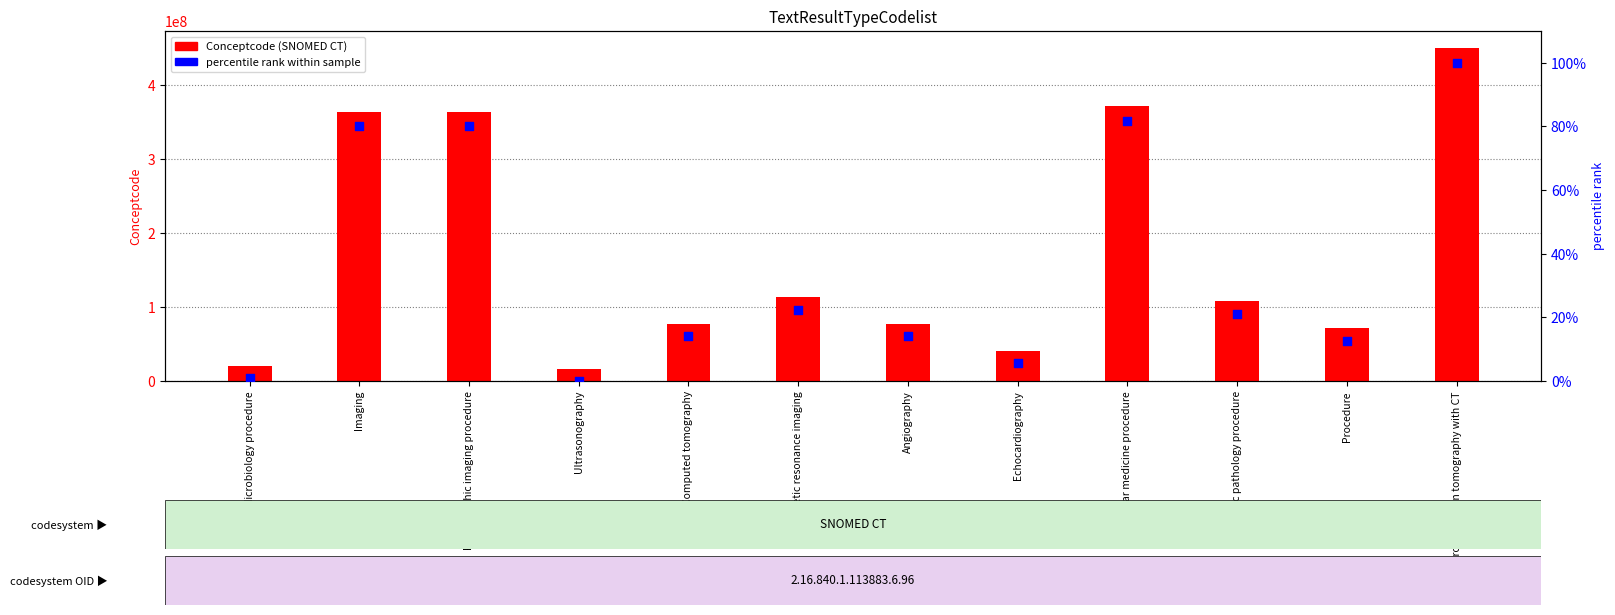

What is the total value across all series at Computed tomography?

77477014.1